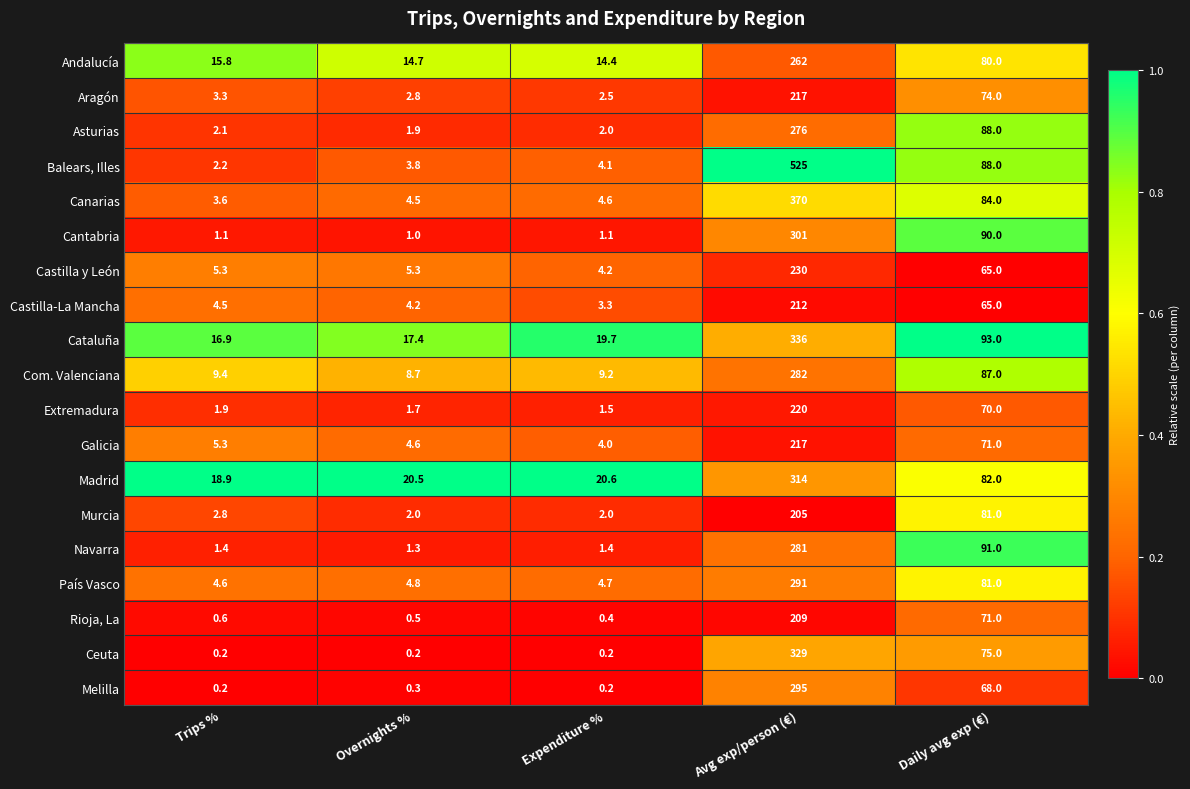

What value does the Cantabria series have at Trips %?

1.1